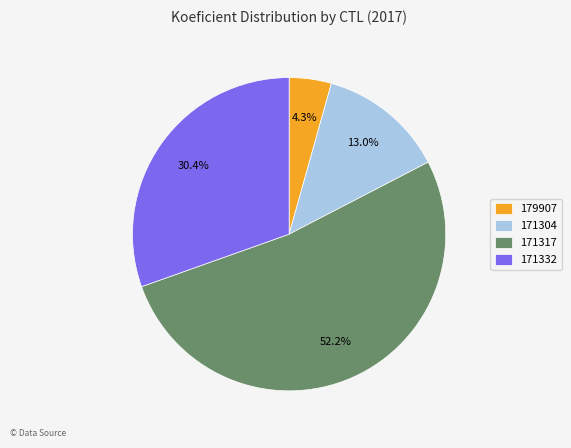

How much of the chart is everything except 171304?

87.0%